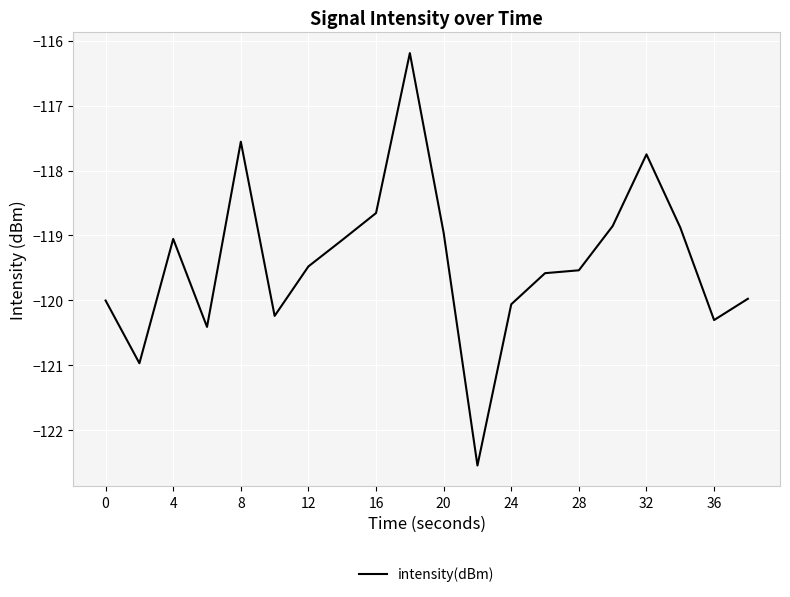

What is the smallest value displayed?

-122.5